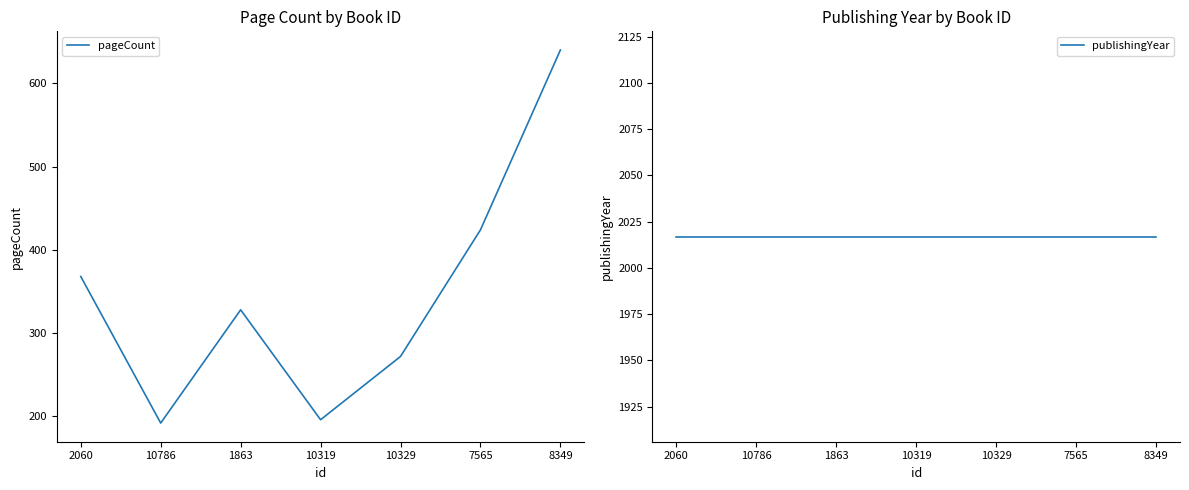

At how many categories does at least one series exceed 281?

7